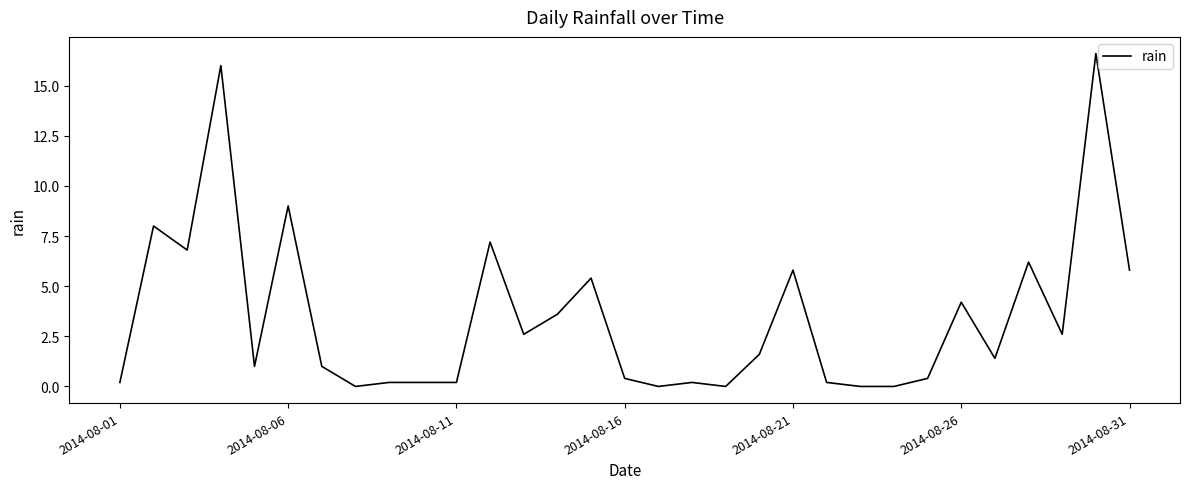

What is the average value?

3.4